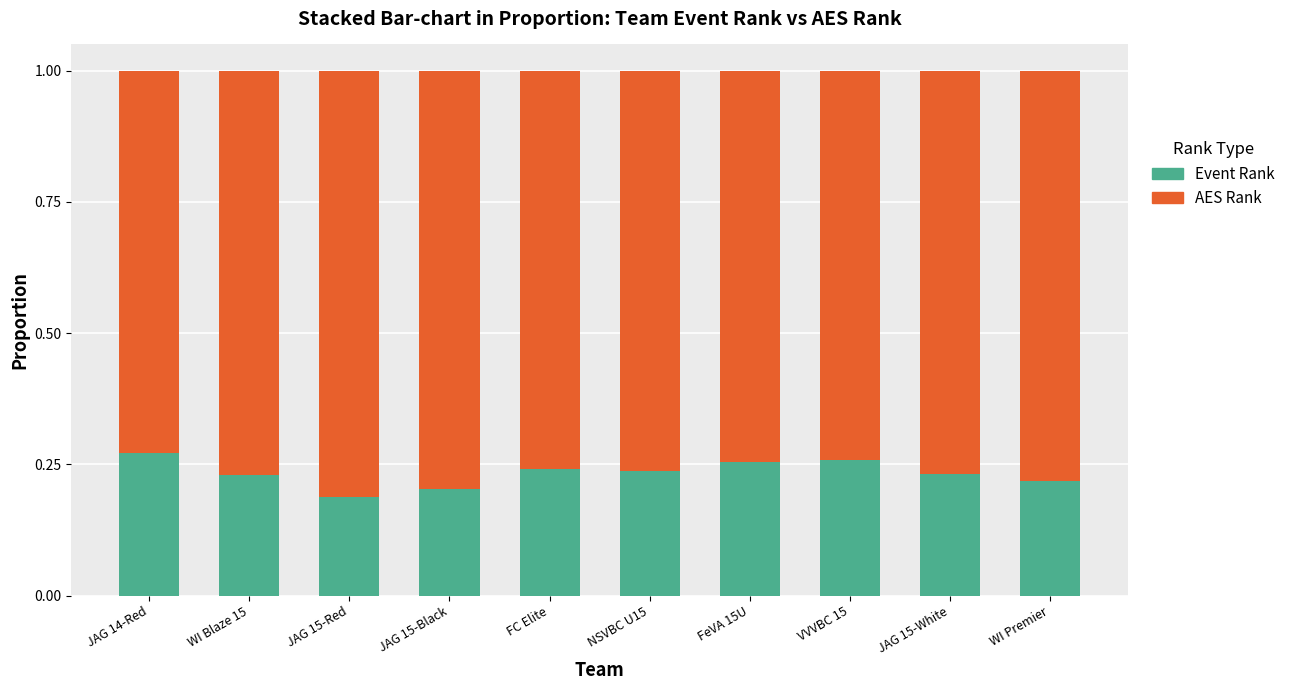

What is the total value across all series at WI Premier?

1.0